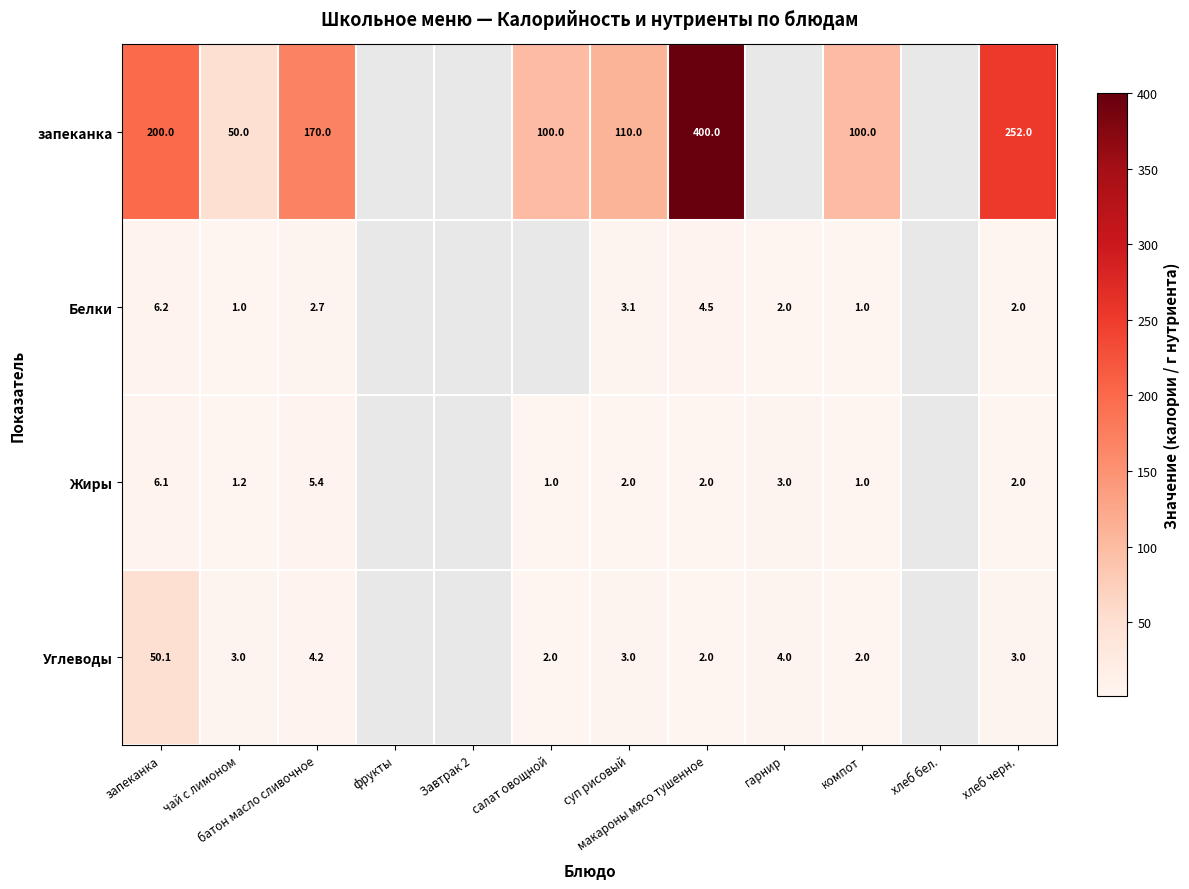

What is the total value across all series at суп рисовый?

118.1